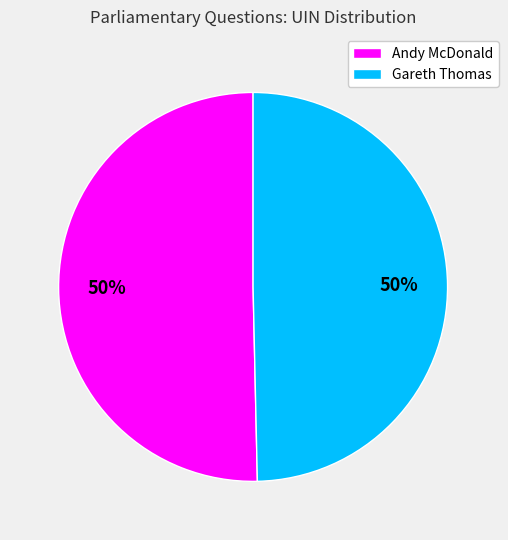

Count the number of slices in the pie.

2